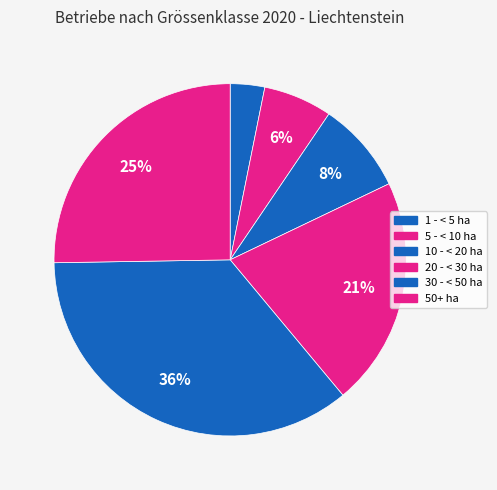

What percentage is the 50+ ha slice, to the nearest percent?

25%